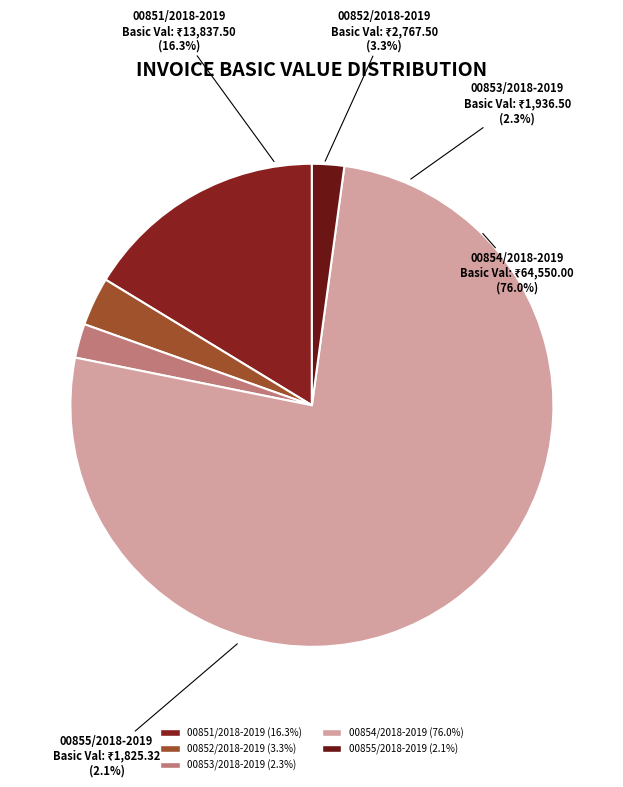

Is there a majority slice in this chart?

Yes